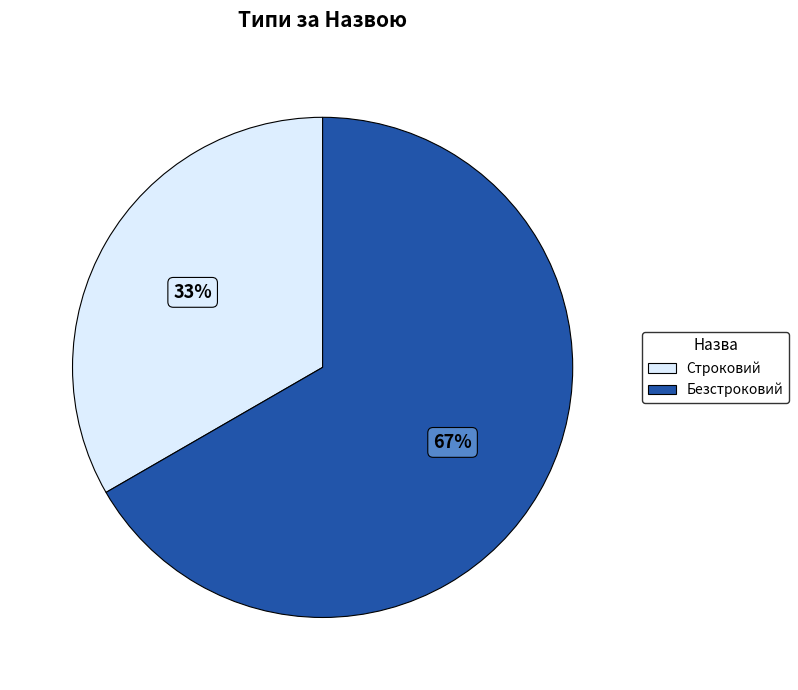

Count the number of slices in the pie.

2